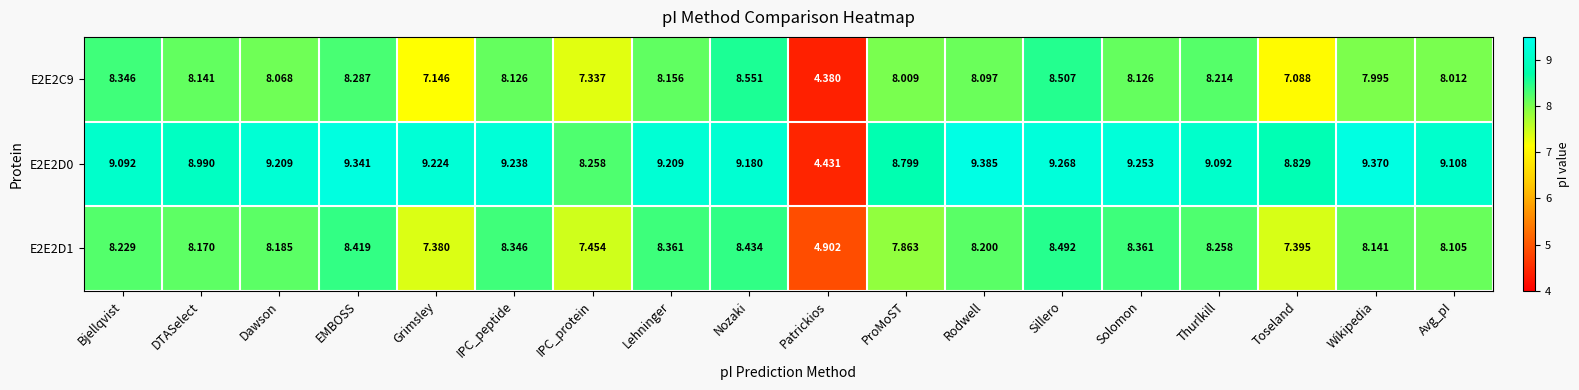

Where does the E2E2C9 series first go above 8?

Bjellqvist